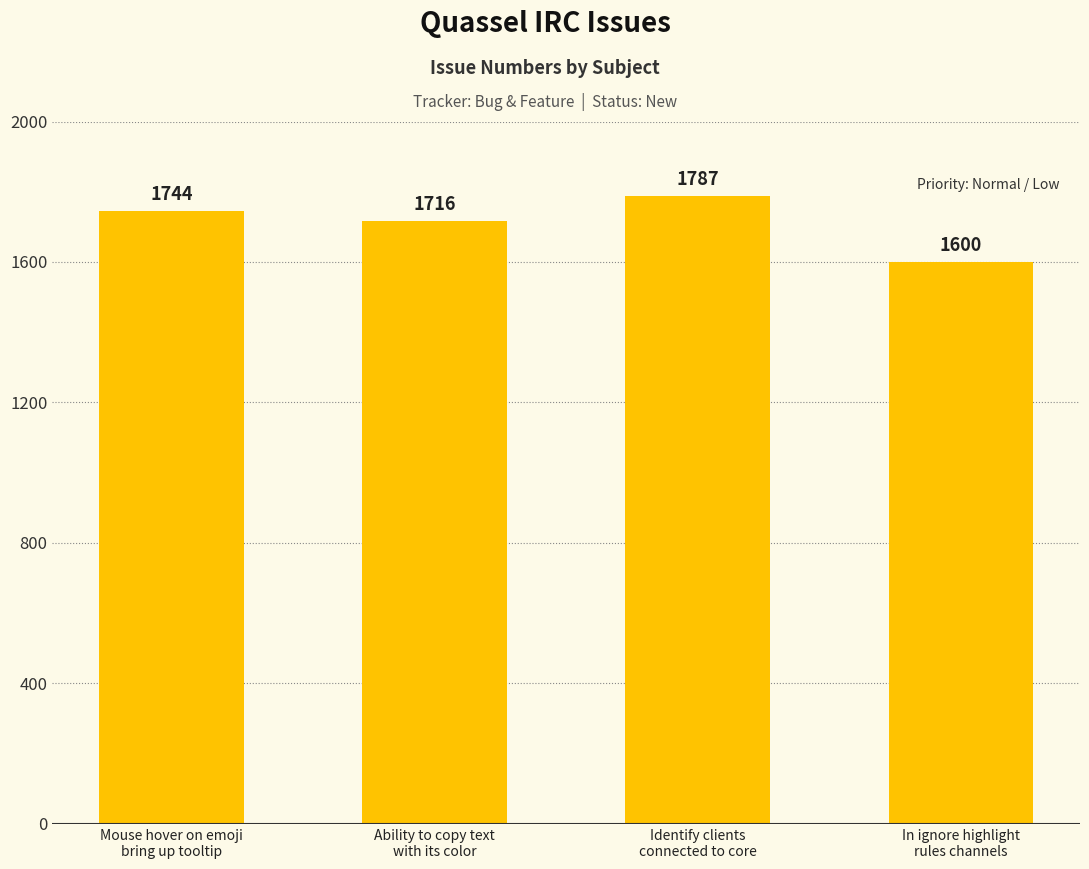

What is the sum of the values at In ignore highlight
rules channels and Ability to copy text
with its color?

3316